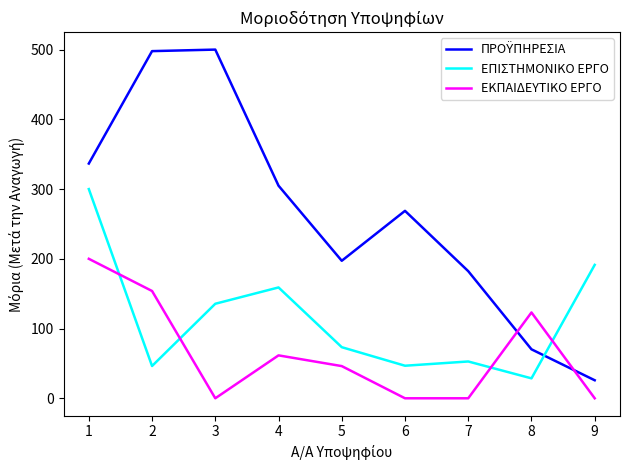

What is the difference between the ΕΠΙΣΤΗΜΟΝΙΚΟ ΕΡΓΟ values at 4 and 1?

141.0